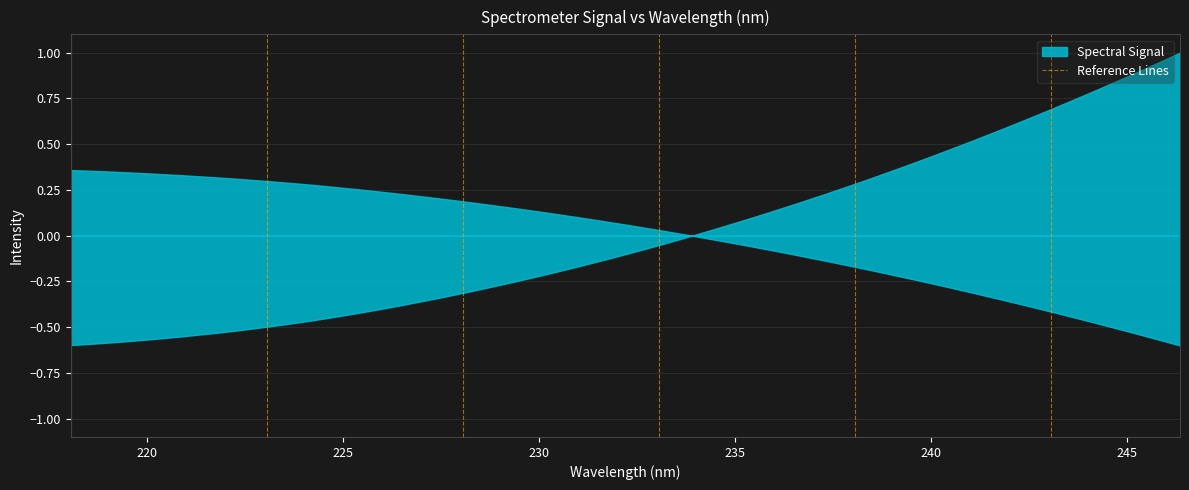

Does the chart have visible grid lines?

Yes